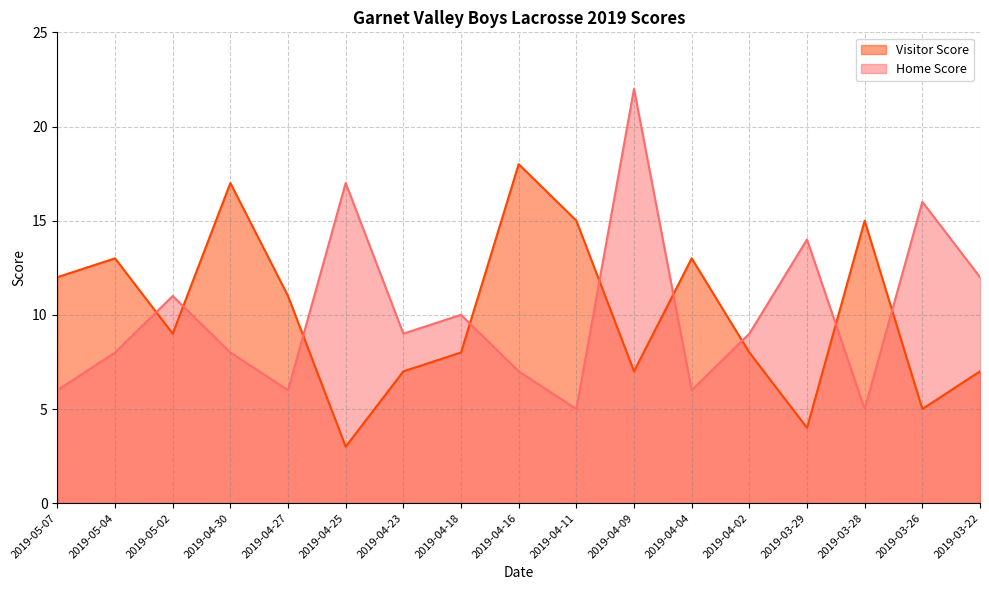

What is the average value of the Visitor Score series?

10